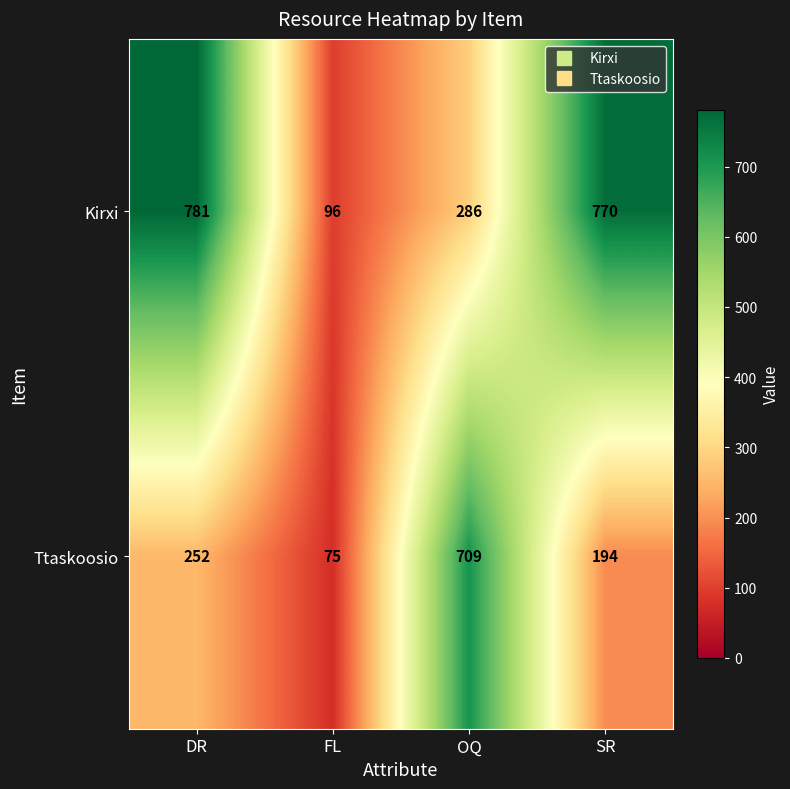

True or false: Ttaskoosio has a value of 252 at DR.

True